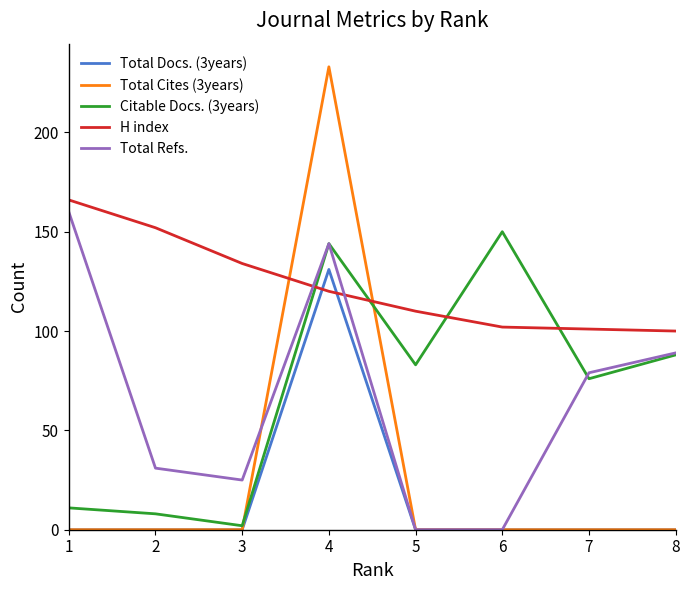

What is the sum of the H index values at 7 and 8?

201